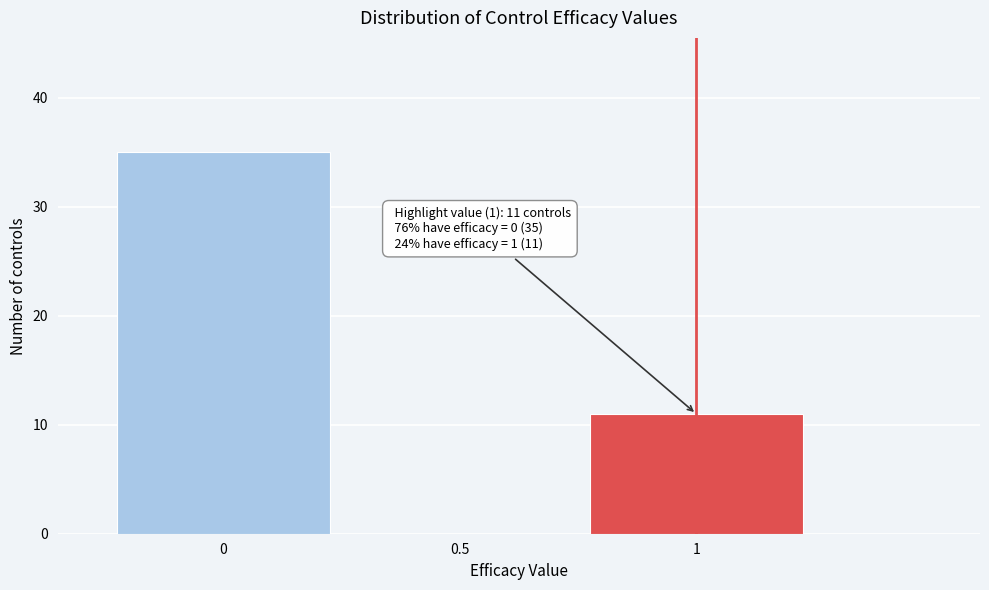

Which range on the x-axis has the tallest bar?

-0.25 to 0.25